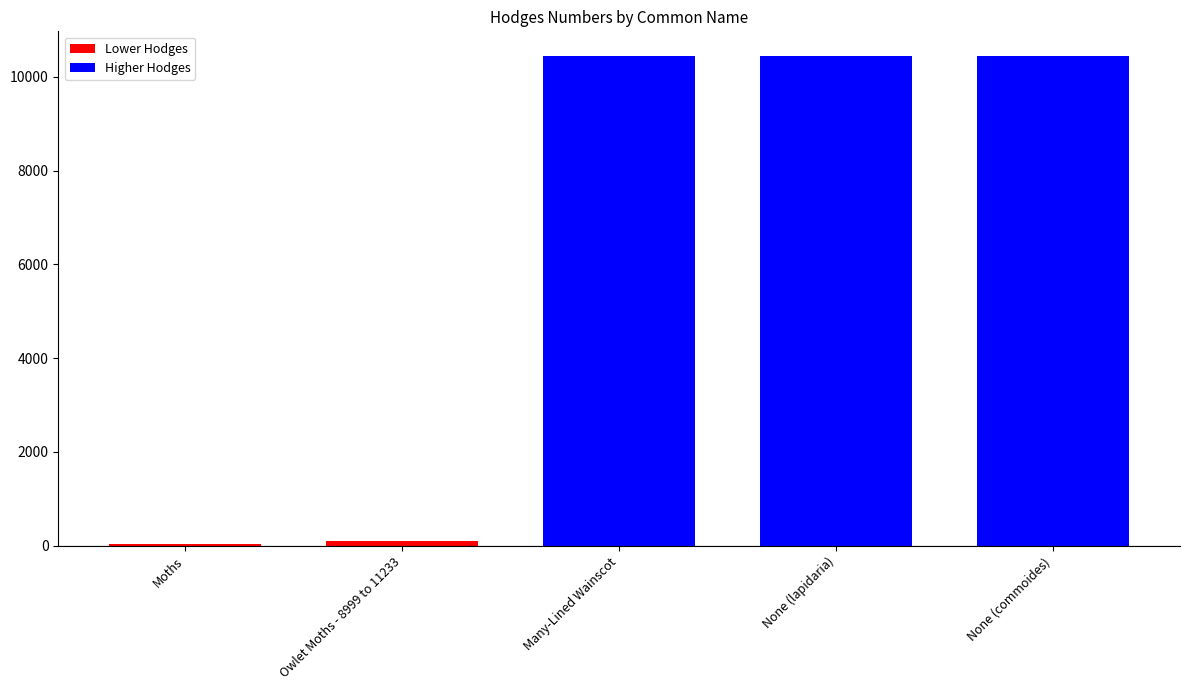

What value does the data have at None (commoides)?

10447.0